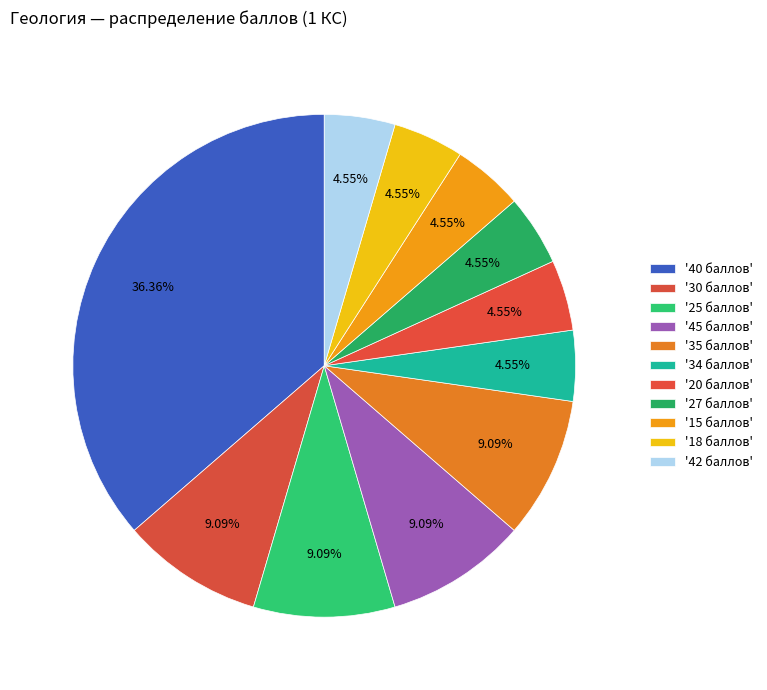

Count the number of slices in the pie.

11